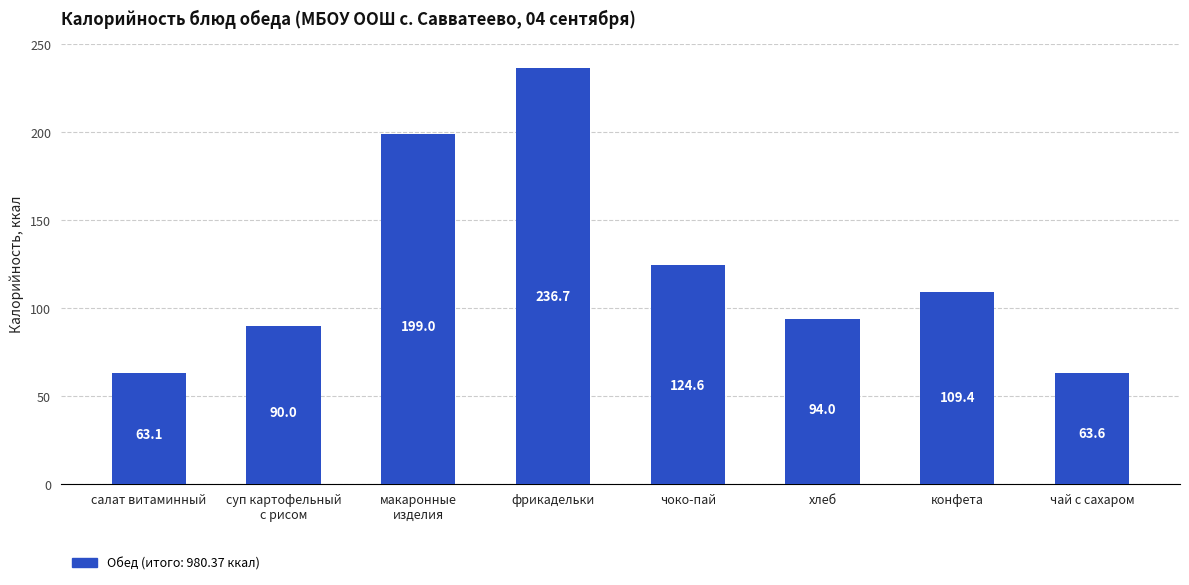

What is the difference between the second highest and minimum values?

135.9